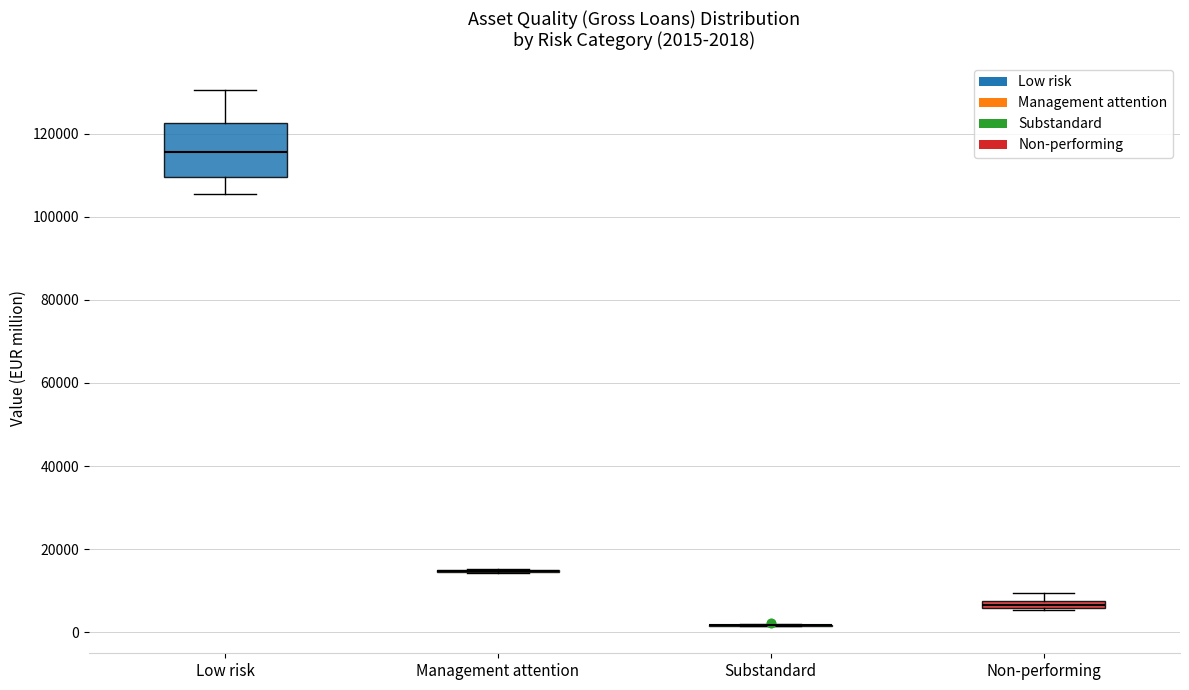

Comparing the boxes themselves (not the whiskers), which one is the tallest?

Low risk